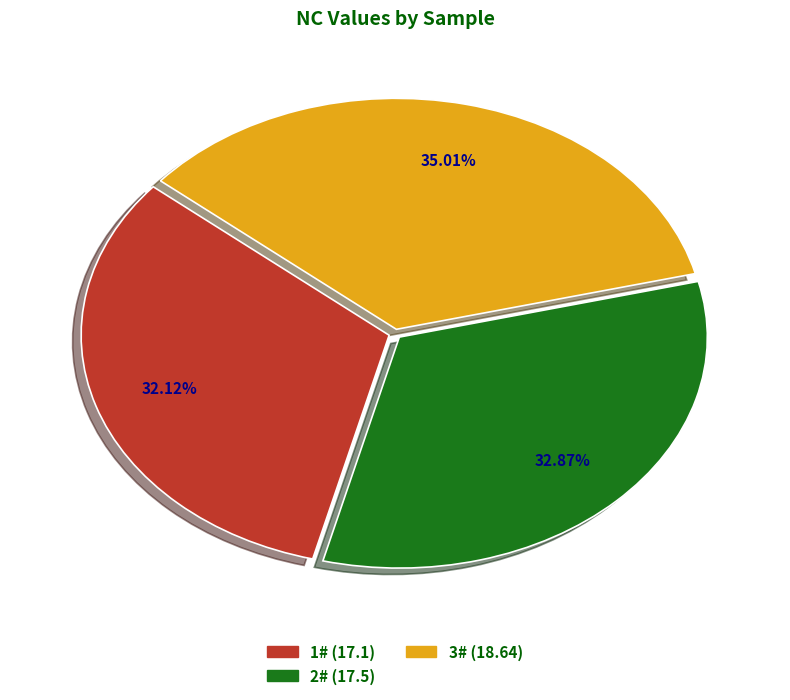

Rank the categories by value from lowest to highest.

1#, 2#, 3#